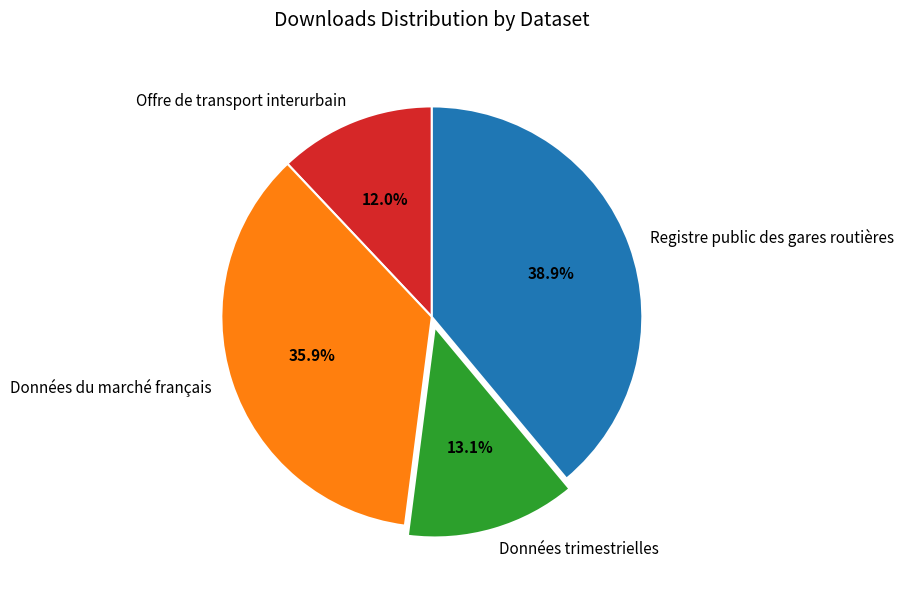

Is it true that Données trimestrielles is 13% of the pie?

True